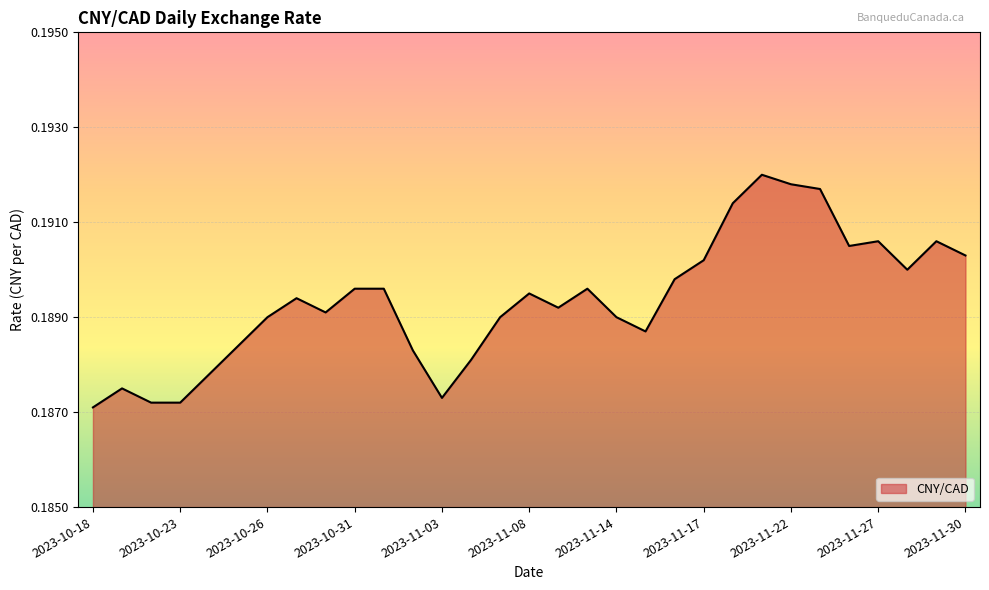

Does the chart display data point markers on the line(s)?

No